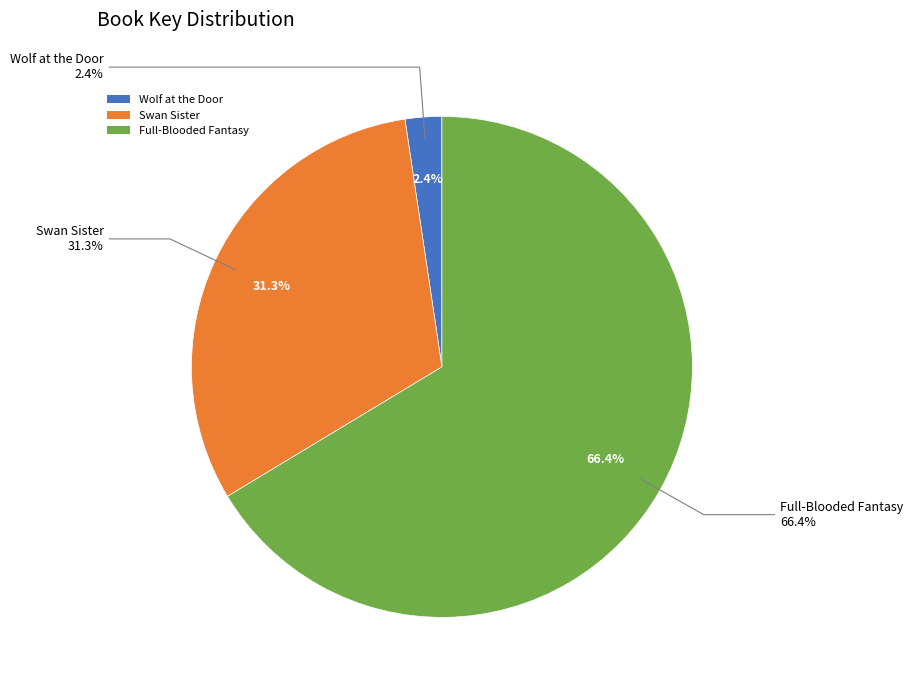

How many slices are in this pie chart?

3